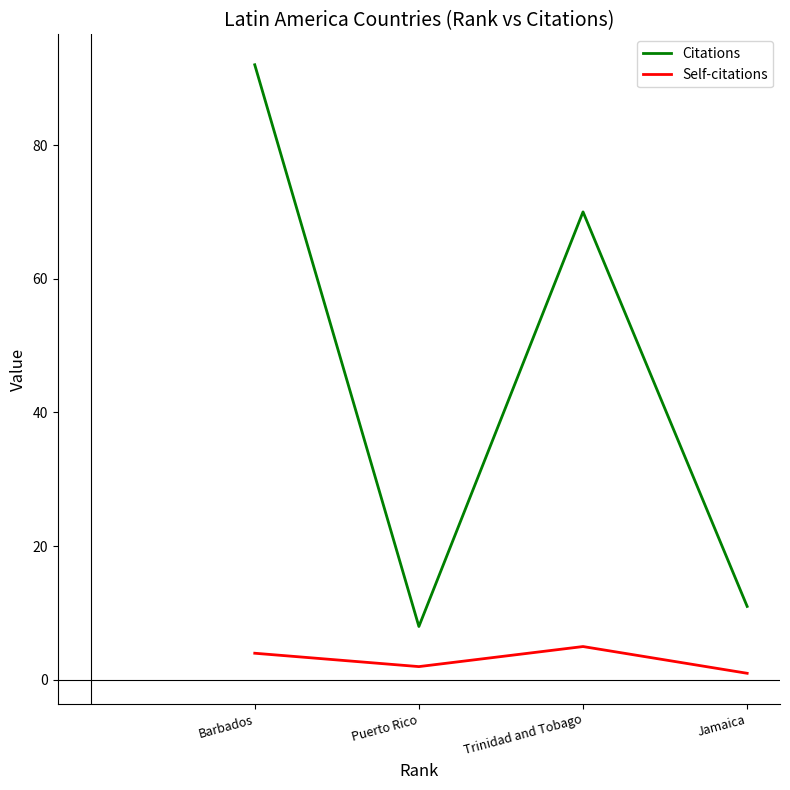

What is the sum of all Citations values?

181